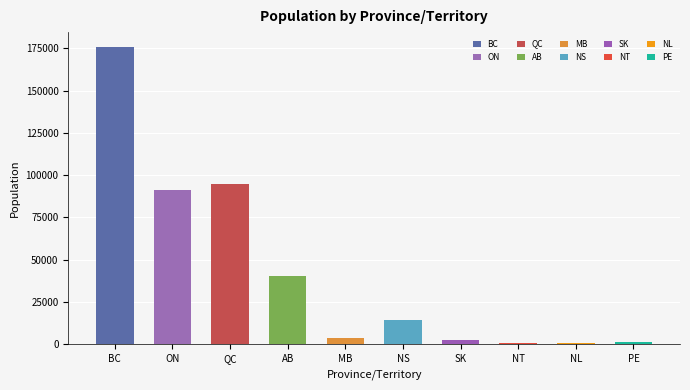

Are the bars grouped side by side (vs. stacked)?

No